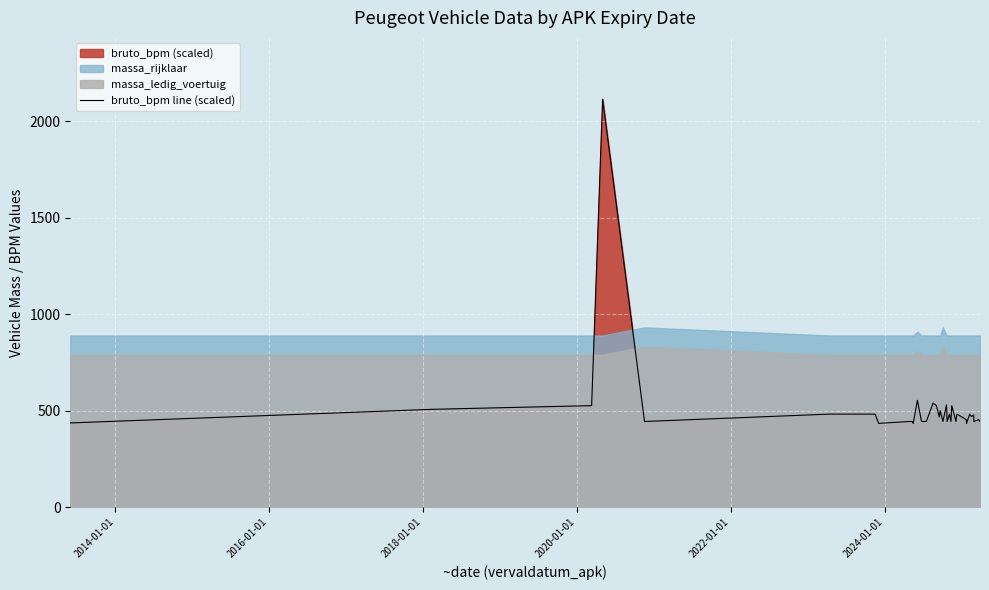

What is the lowest value of the bruto_bpm line (scaled) series?

433.5